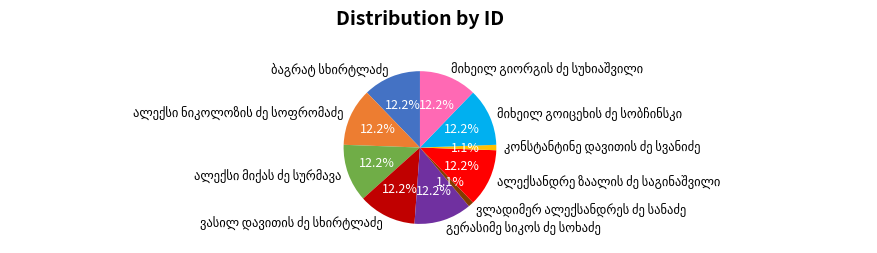

Does any single category account for the majority?

No